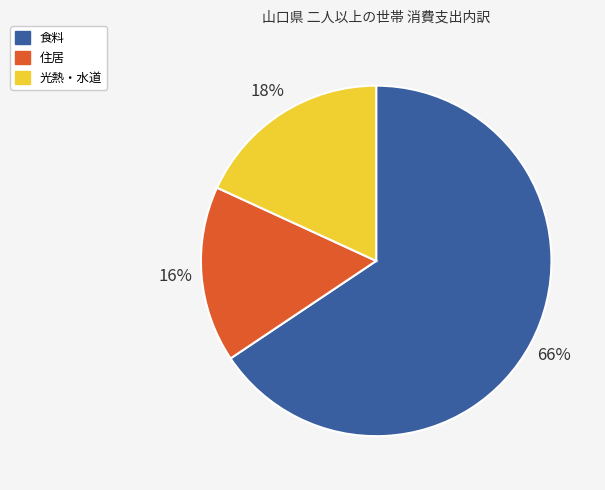

Do 食料 and 住居 together represent more than half of the pie?

Yes